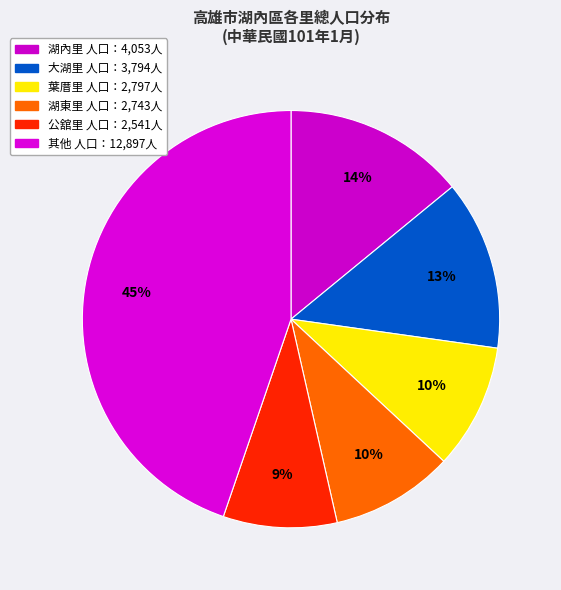

Count the number of slices in the pie.

6